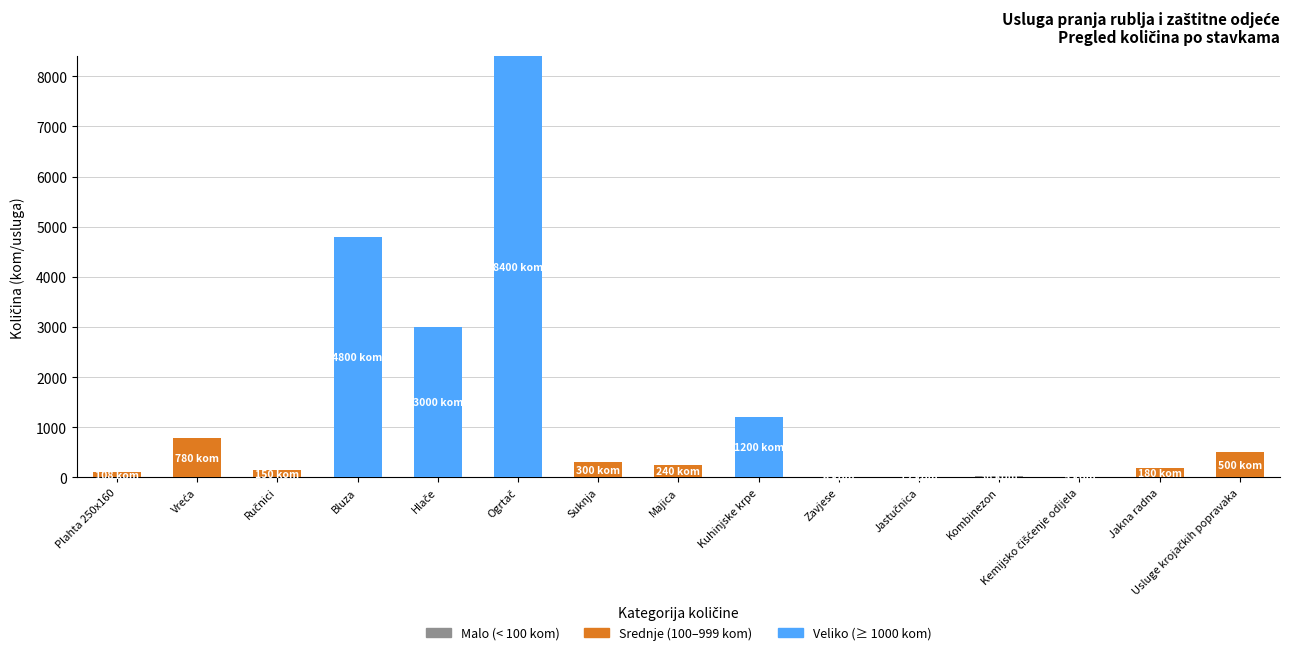

How many categories are shown in the chart?

15